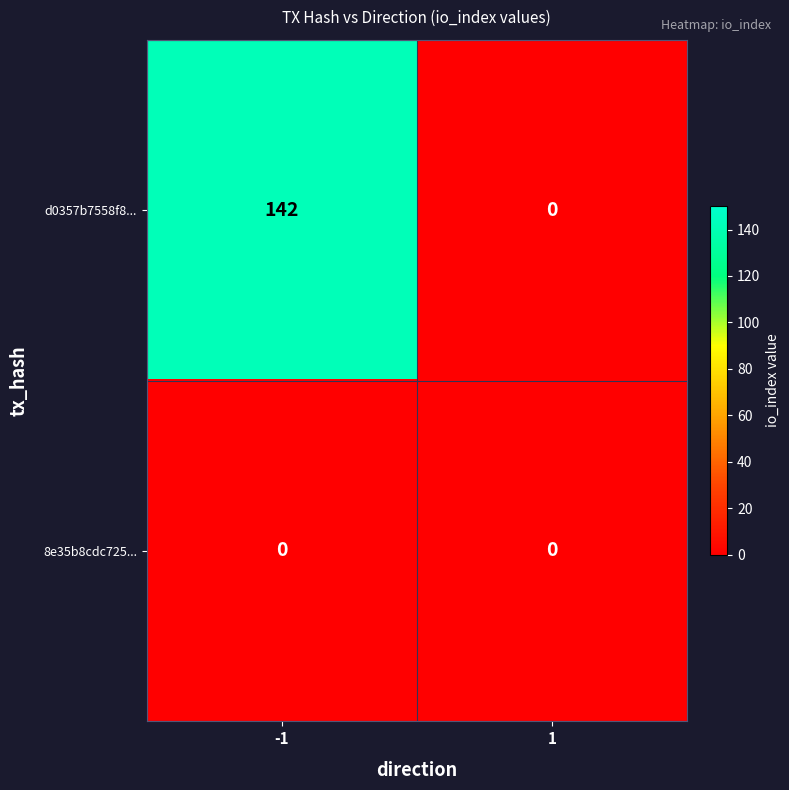

What is the sum of all d0357b7558f8... values?

142